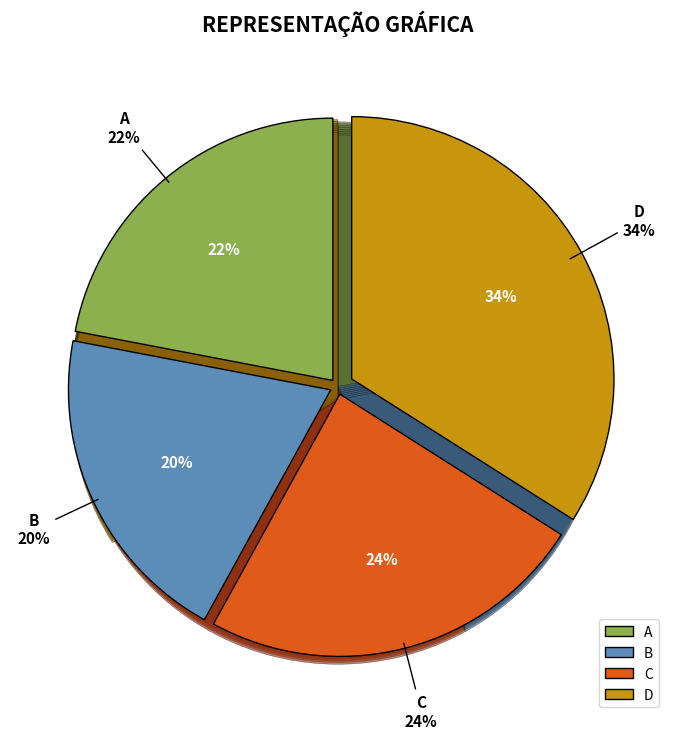

To the nearest percent, what is the combined percentage of C and D?

58%